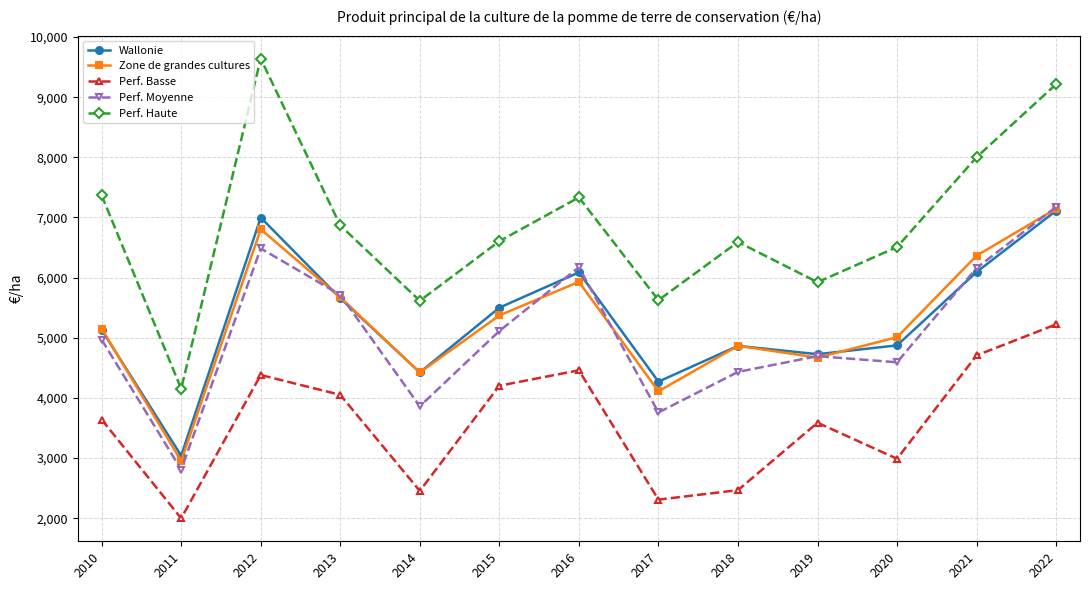

How many interior local valleys does the Perf. Basse series have?

4